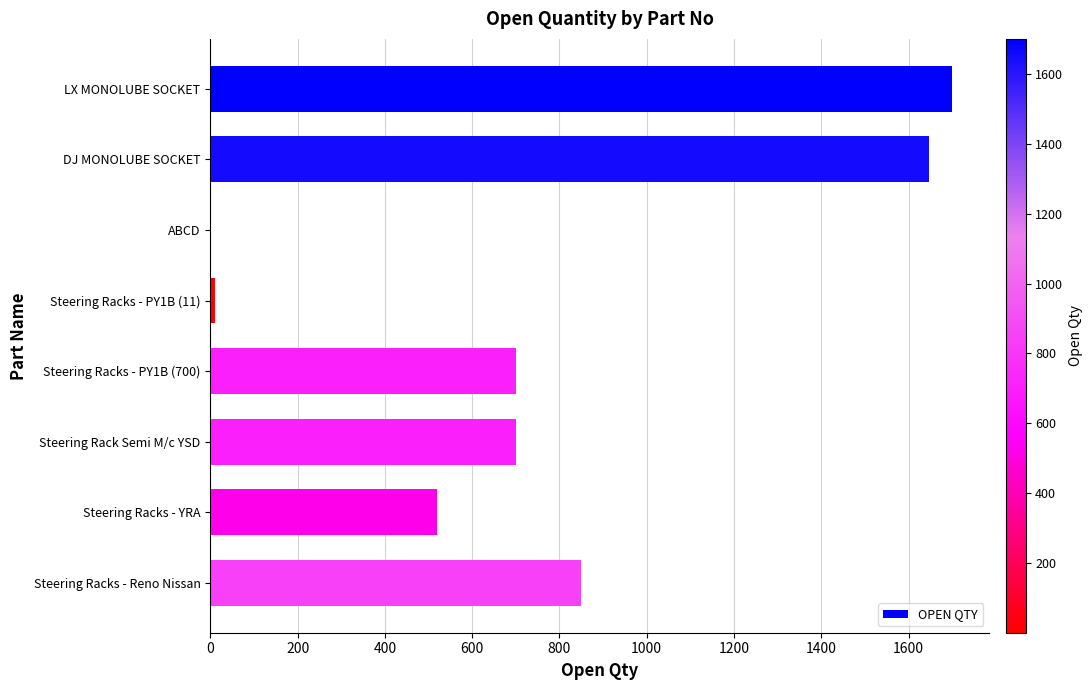

True or false: the data shows 700 at Steering Rack Semi M/c YSD.

True